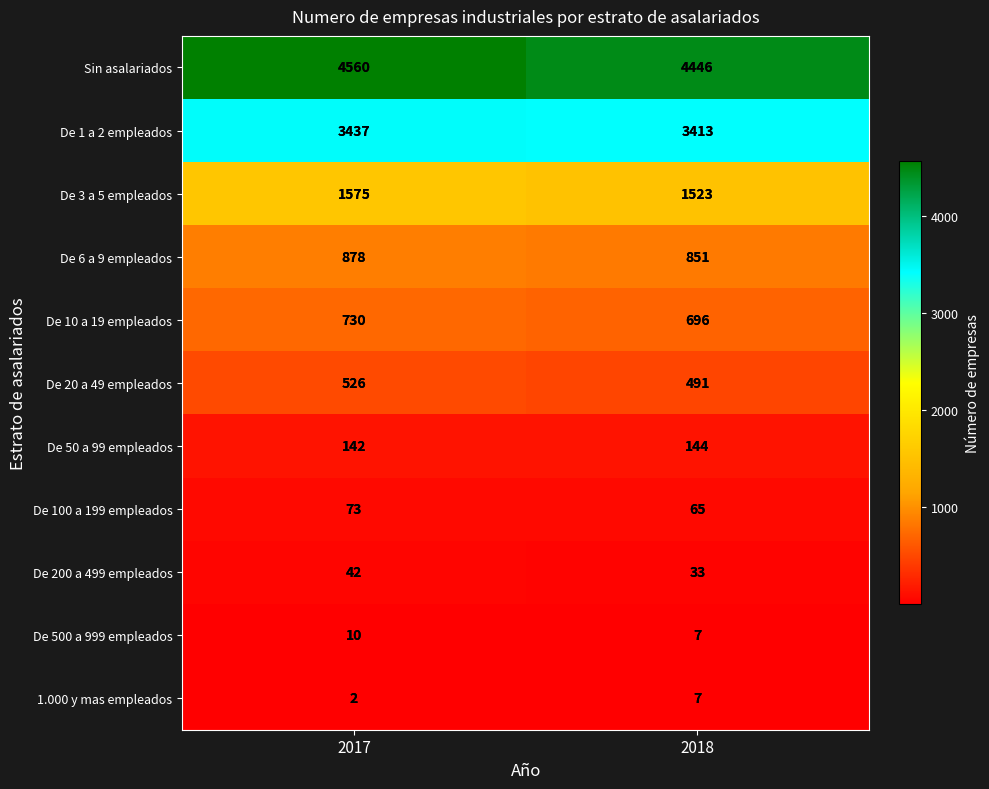

At which label is De 200 a 499 empleados closest to 37?

2018